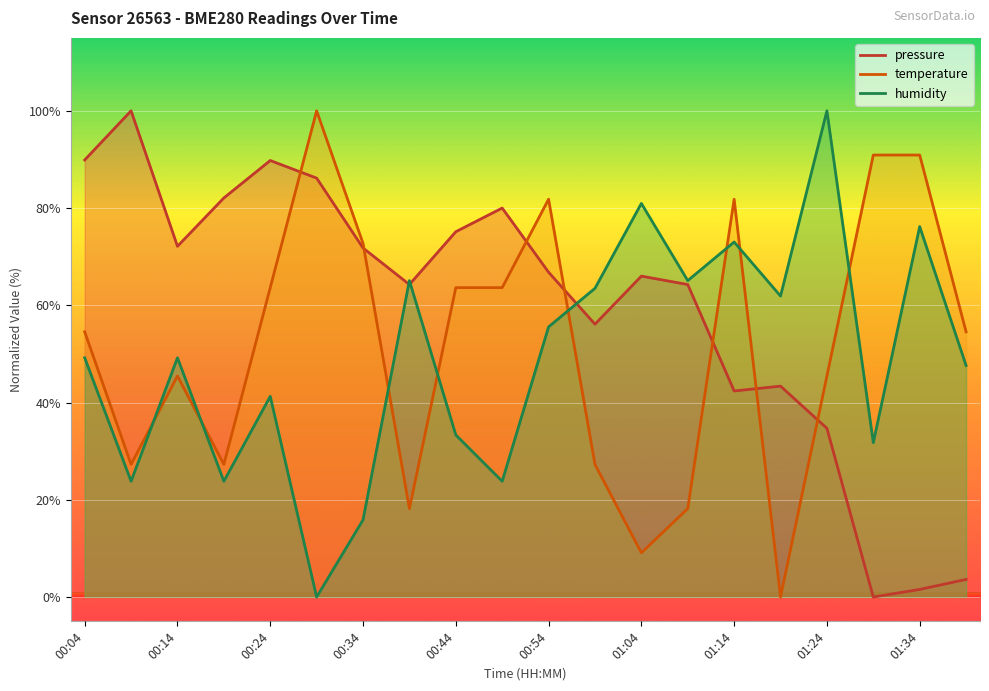

How many data points in humidity are less than 49?

9